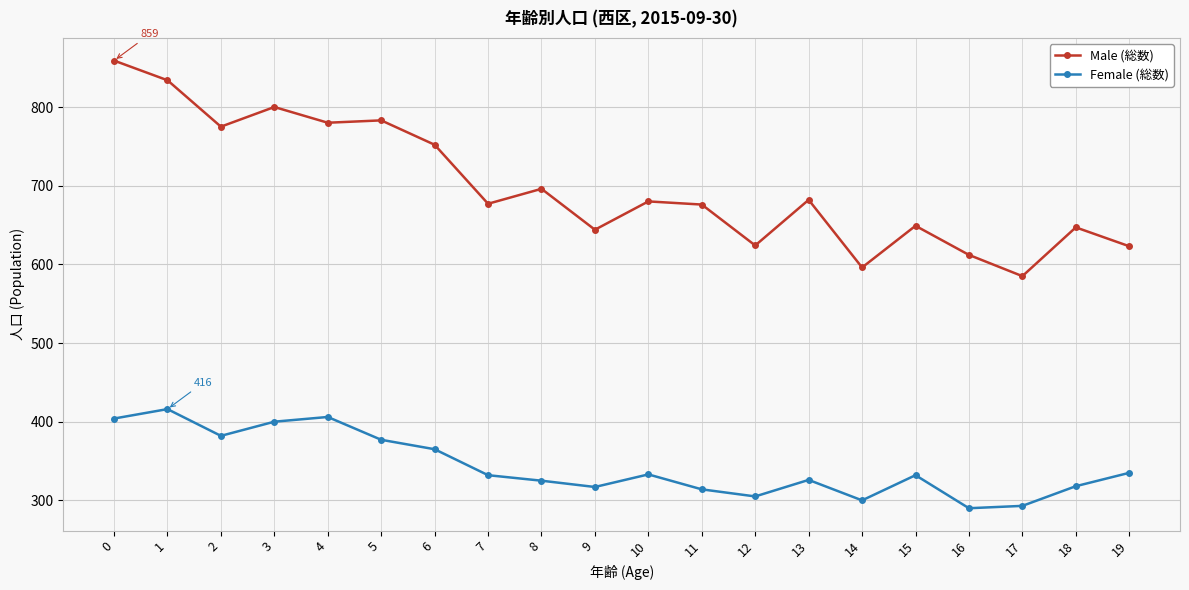

What is the spread (max minus min) of values at 9?

327